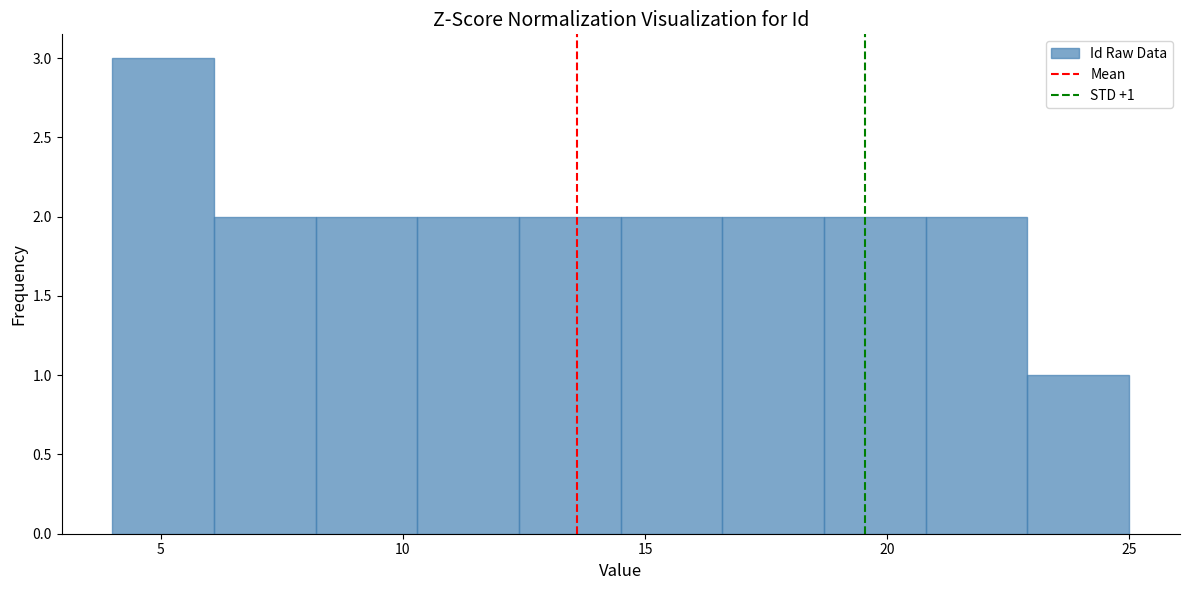

Over which range of the x-axis is the bar tallest?

4.0 to 6.1